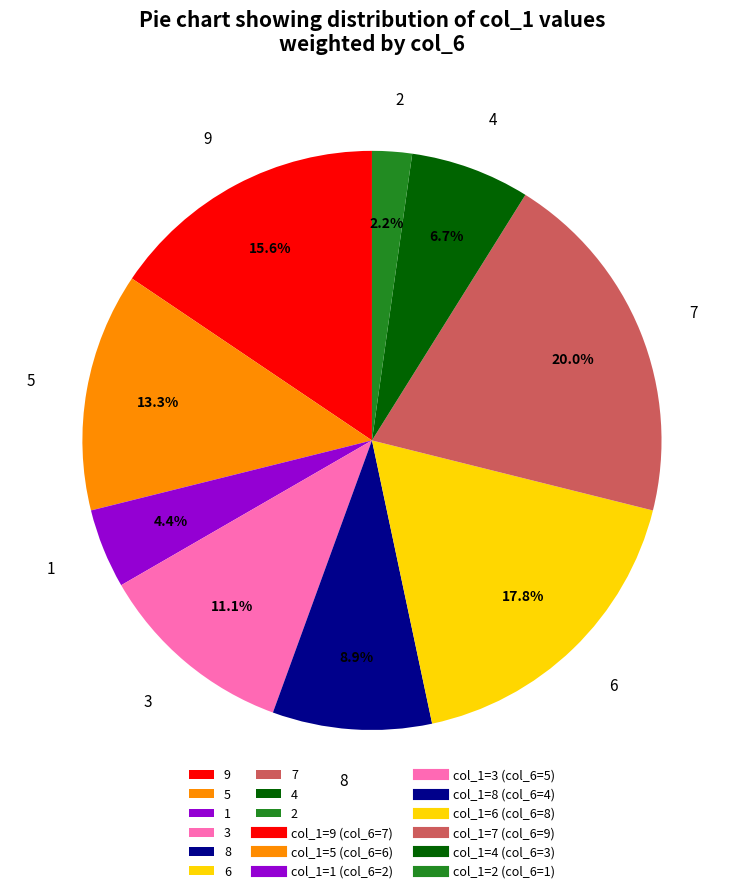

True or false: 4 accounts for 1% of the total.

False